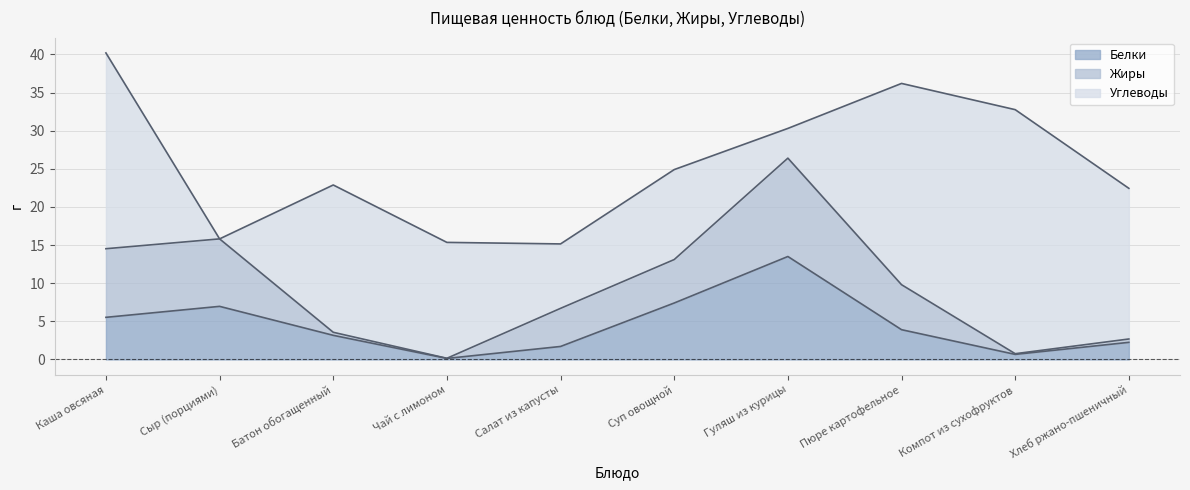

True or false: Жиры has a value of 0.1 at Компот из сухофруктов.

True